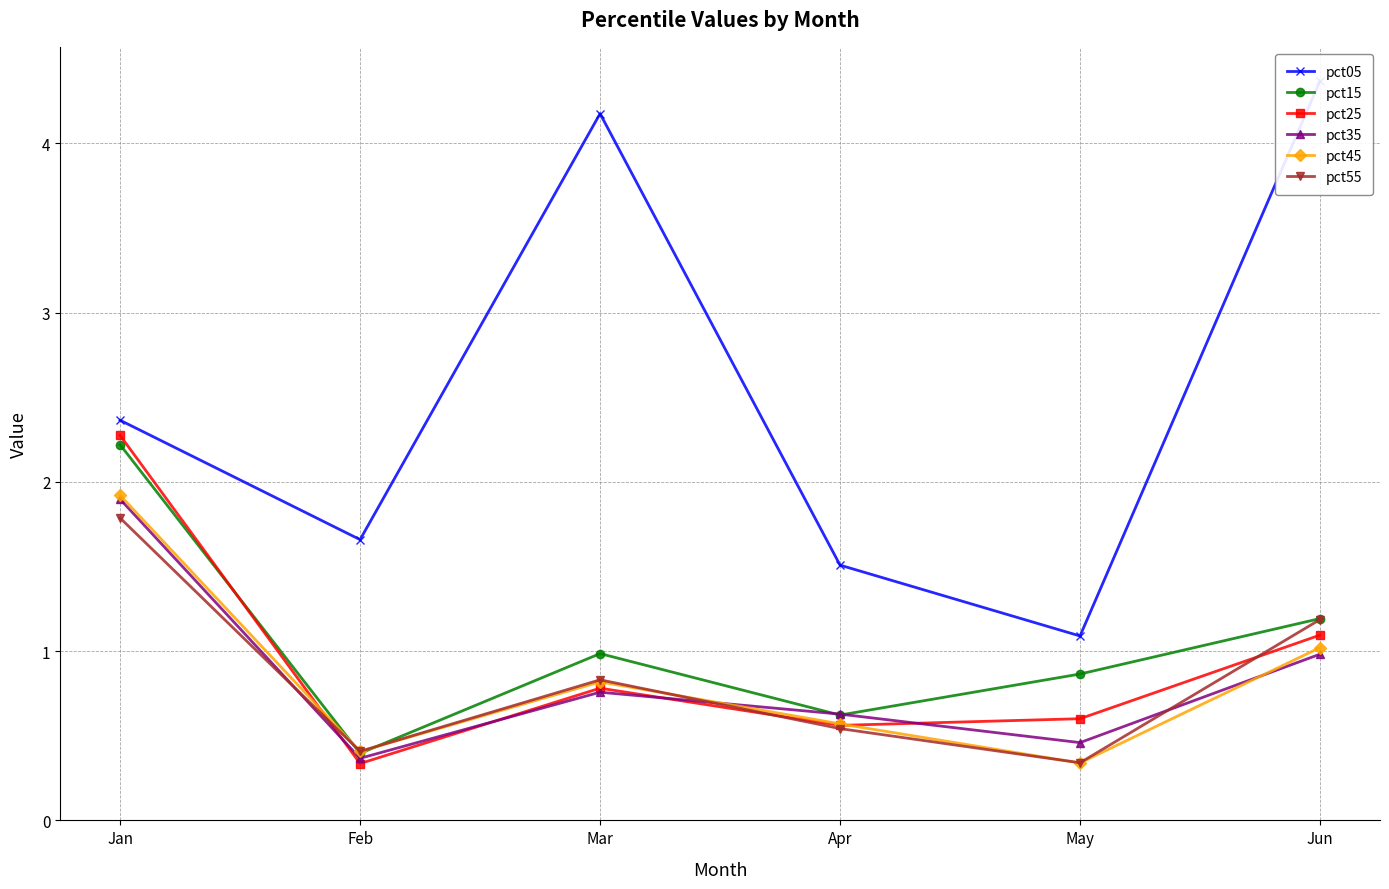

Rank the series at Jun from lowest to highest value.

pct35, pct45, pct25, pct55, pct15, pct05